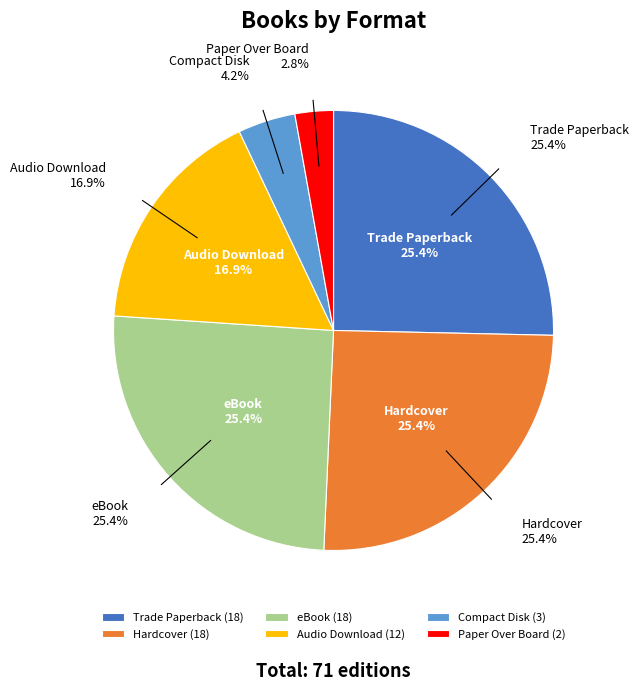

What percentage do Hardcover and Paper Over Board together represent?

28.2%